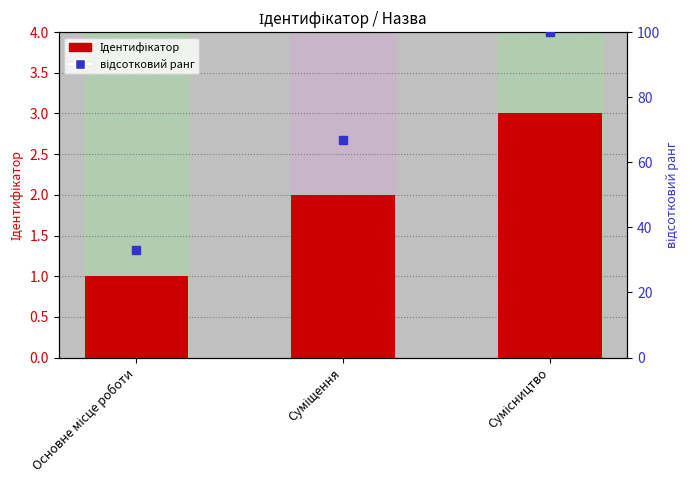

Which series reaches the minimum Y coordinate?

Ідентифікатор